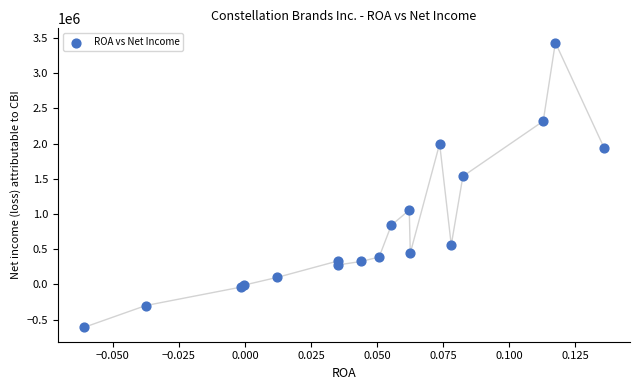

What Y value in the scatter plot is closest to 1411300?

1535100